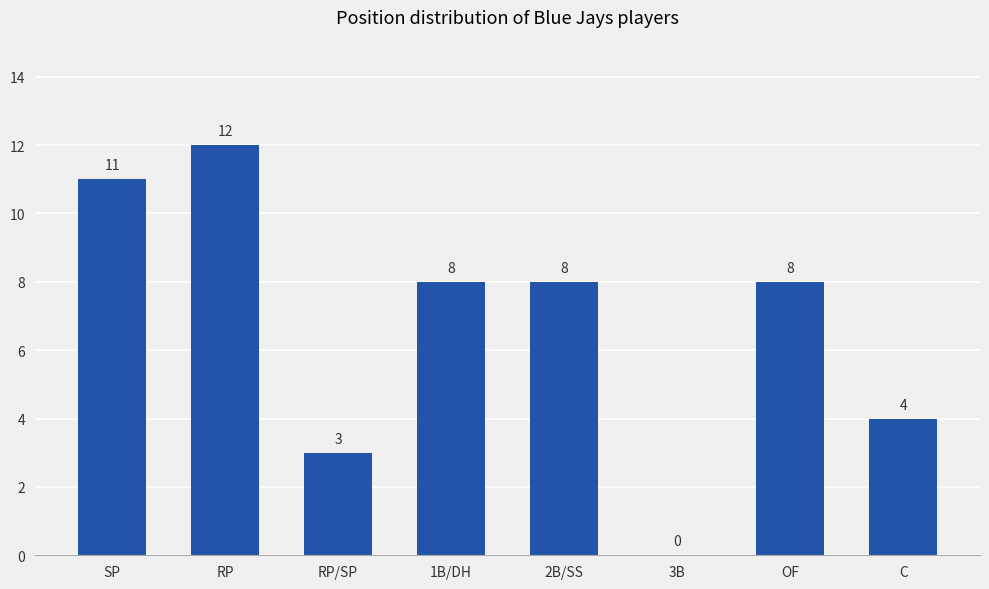

Which label corresponds to the largest value in the chart?

RP